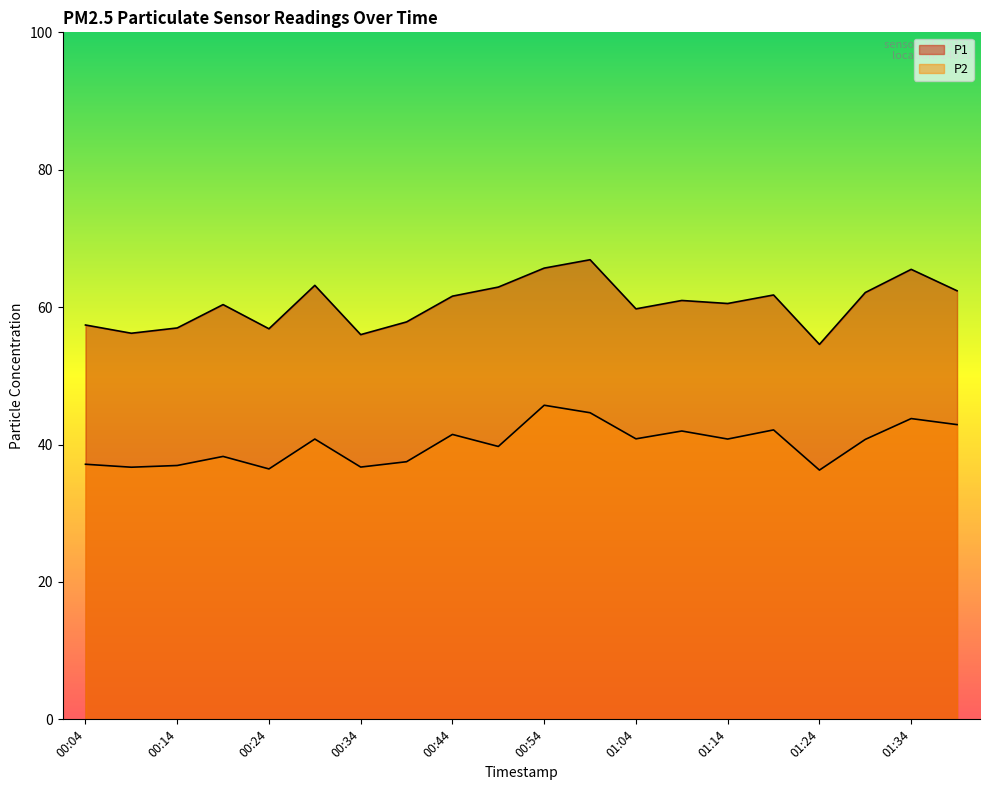

True or false: P2 and P1 cross at least once.

False